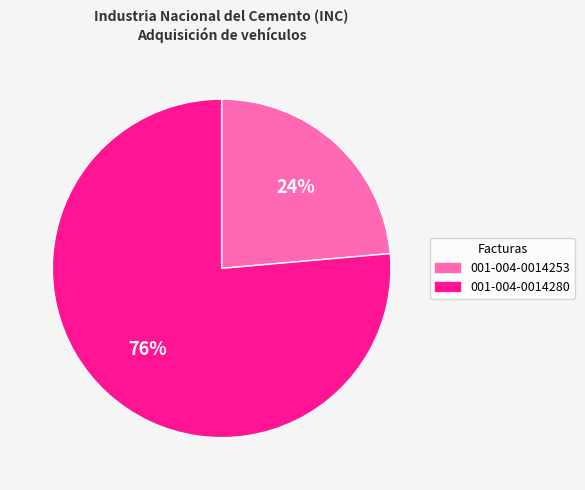

To the nearest percent, what is the average slice percentage?

50%